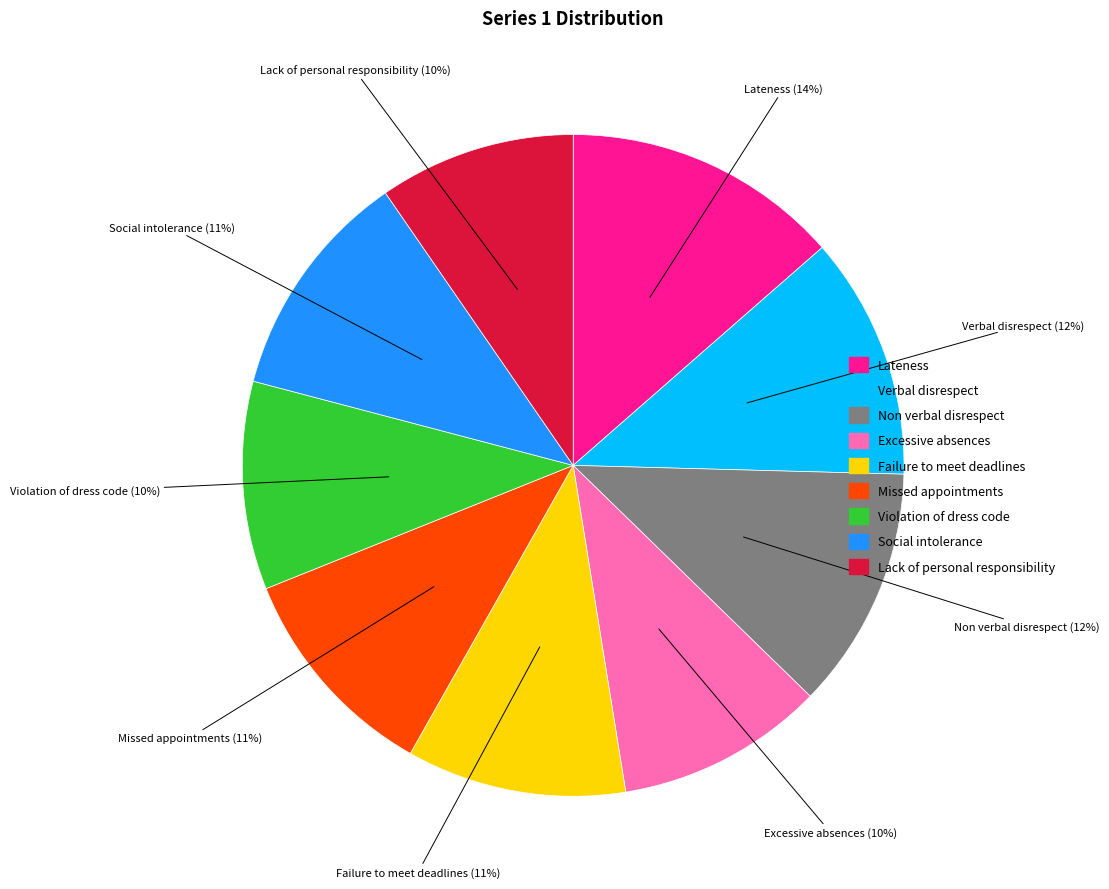

To the nearest percent, what is the difference between the largest and smallest slice percentages?

4%